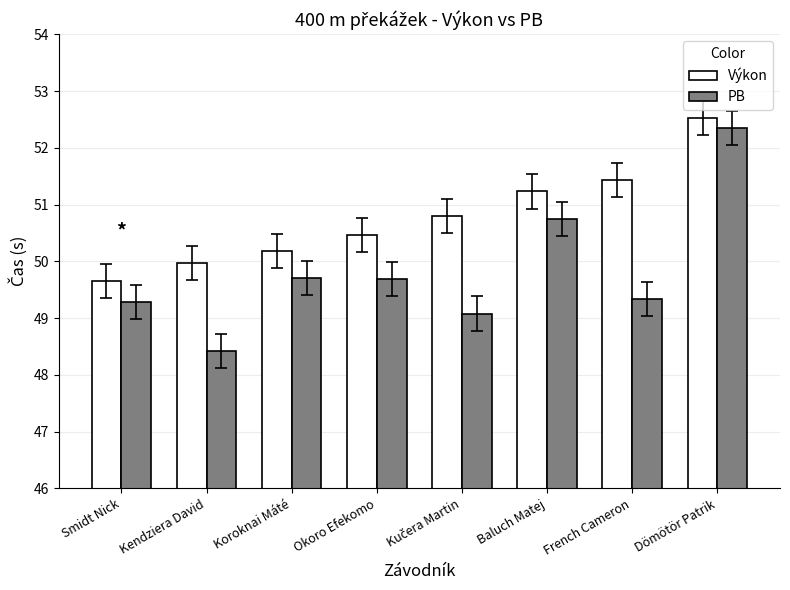

What is the sum of all PB values?

398.6